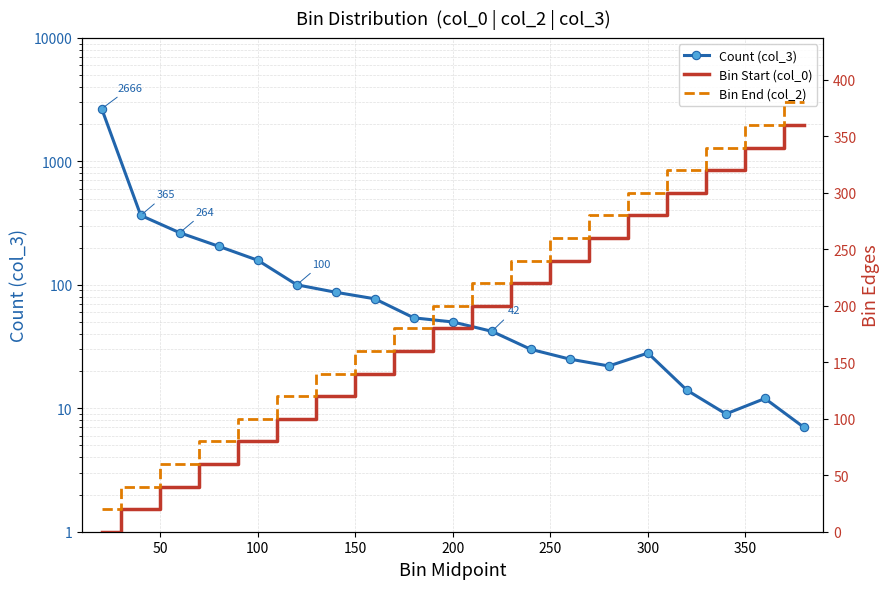

Rank the series by their maximum value, from highest to lowest.

Count (col_3), Bin End (col_2), Bin Start (col_0)